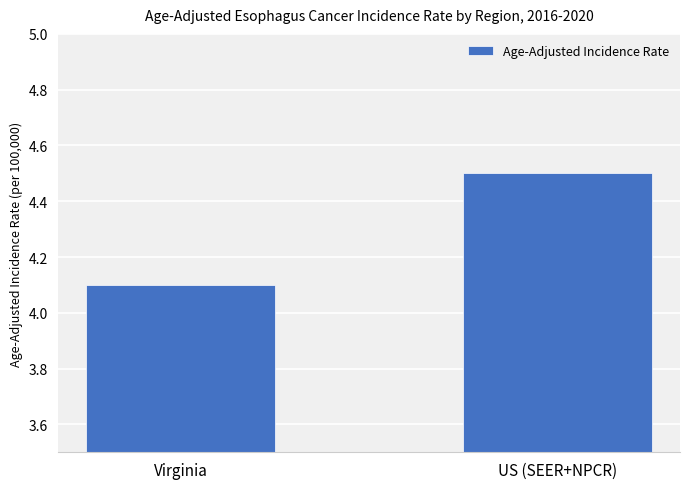

Reading left to right, list all the values displayed in this chart.

Virginia=4.1	US (SEER+NPCR)=4.5